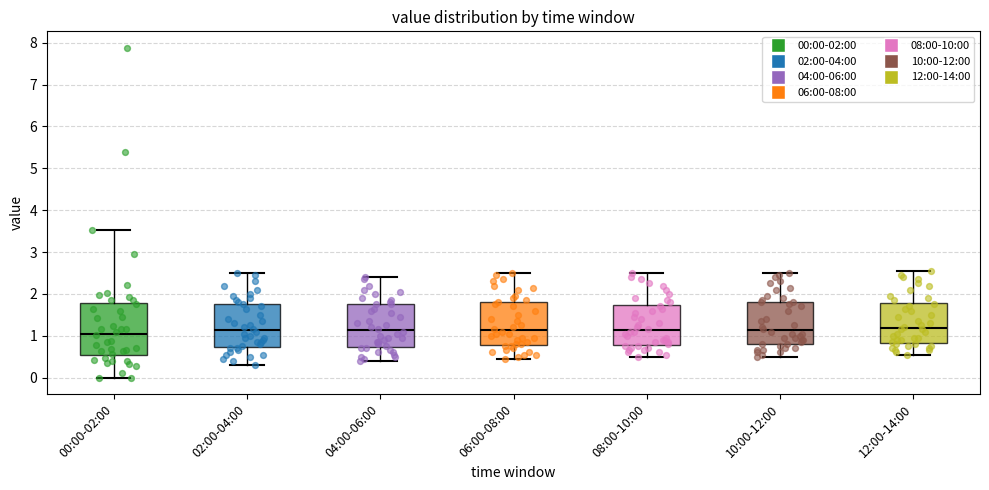

Comparing the boxes themselves (not the whiskers), which one is the tallest?

00:00-02:00